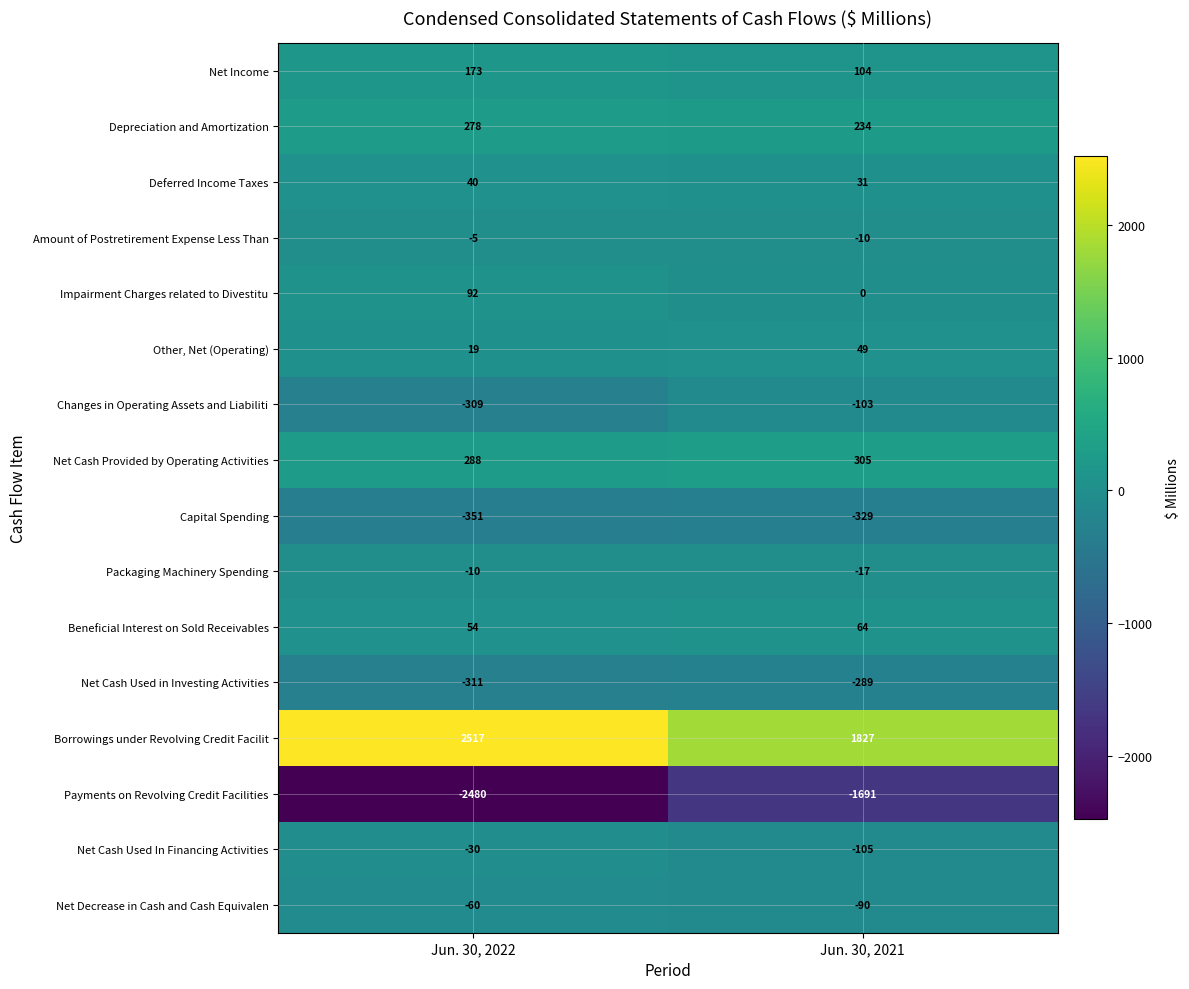

Is it true that Packaging Machinery Spending equals -5 at Jun. 30, 2021?

False